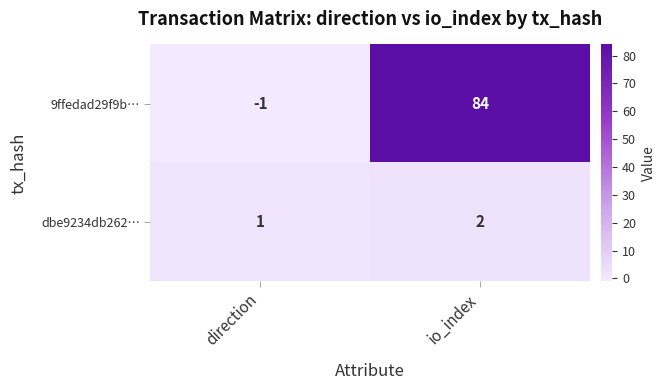

What value does the 9ffedad29f9b… series have at io_index?

84